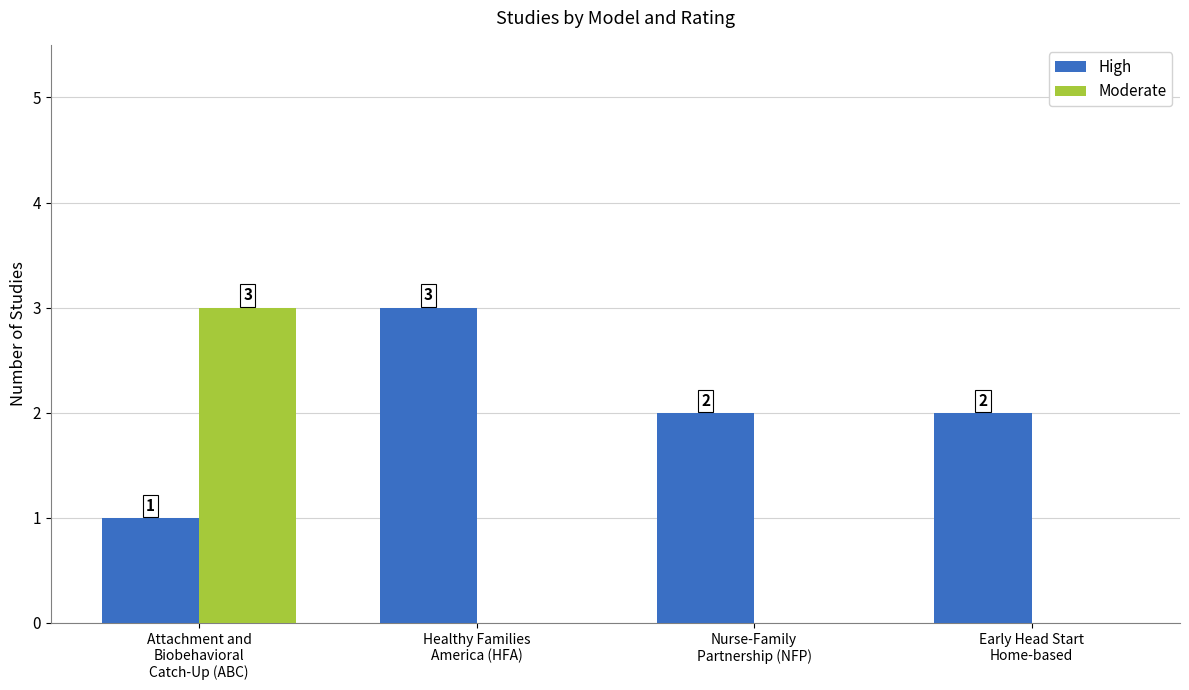

Which series has the largest total across all categories?

High